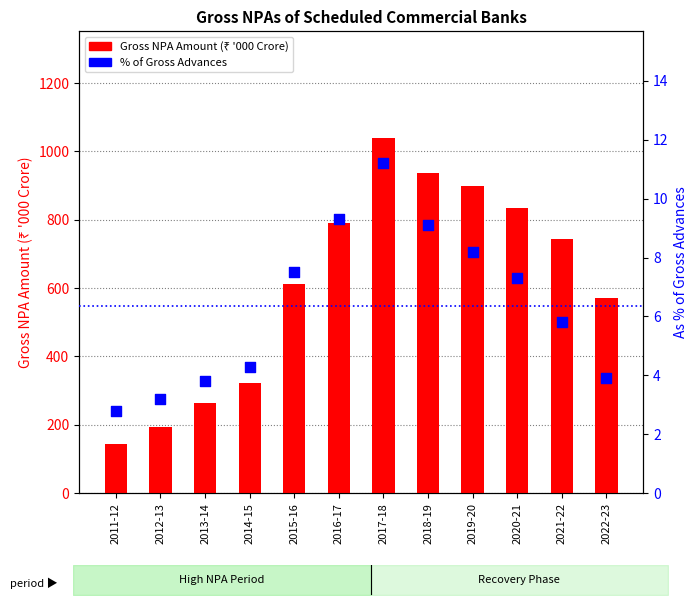

Which series contains the highest Y value?

Gross NPA (₹ '000 Crore)